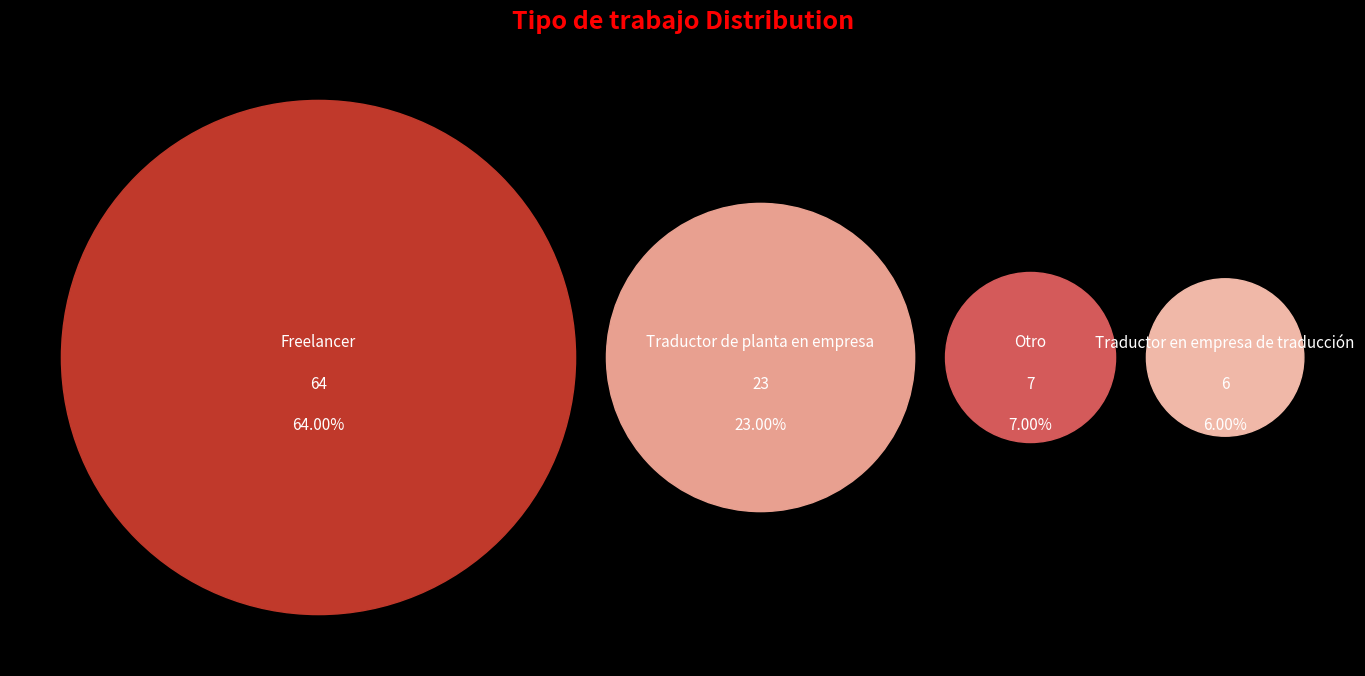

What is the change in value from Freelancer to Traductor en empresa de traducción?

-58